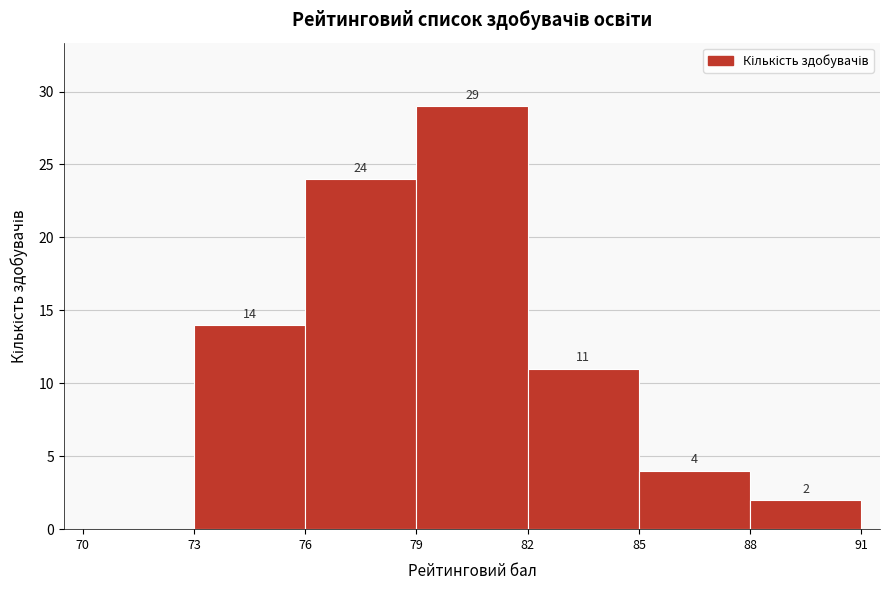

Which range on the x-axis has the tallest bar?

79 to 82